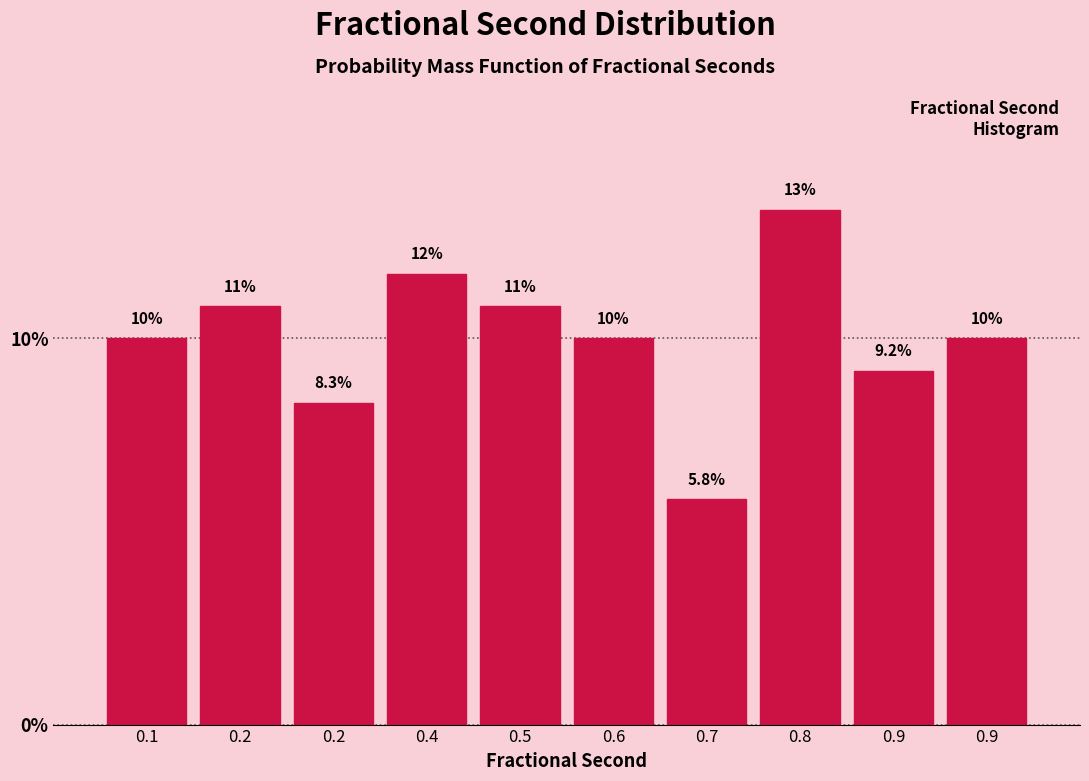

How many data points are less than 10?

3